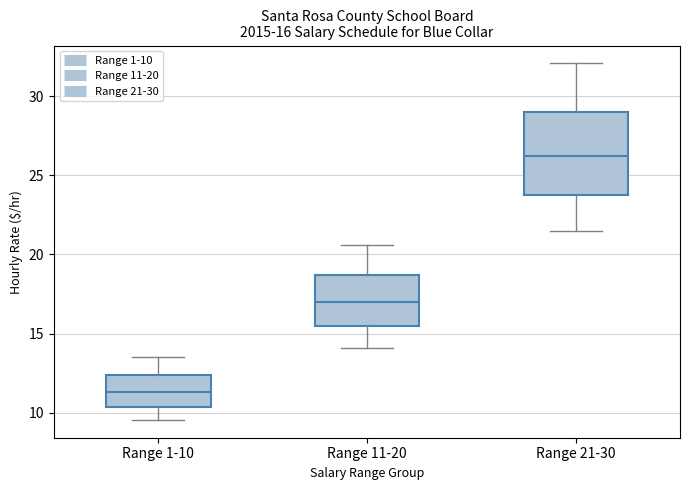

Which box has the highest median line?

Range 21-30